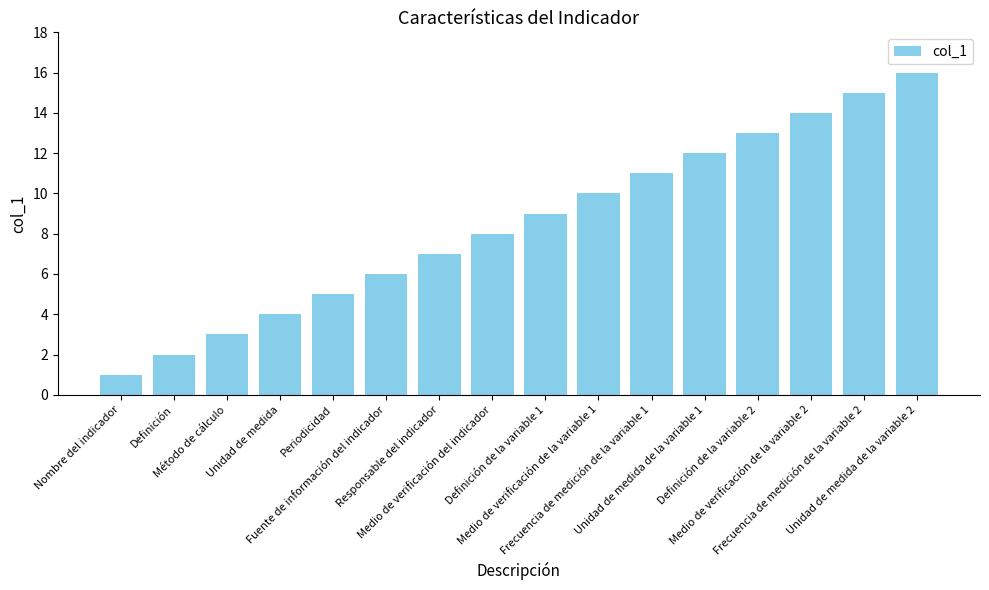

Rank the categories by value from highest to lowest.

Unidad de medida de la variable 2, Frecuencia de medición de la variable 2, Medio de verificación de la variable 2, Definición de la variable 2, Unidad de medida de la variable 1, Frecuencia de medición de la variable 1, Medio de verificación de la variable 1, Definición de la variable 1, Medio de verificación del indicador, Responsable del indicador, Fuente de información del indicador, Periodicidad, Unidad de medida, Método de cálculo, Definición, Nombre del indicador